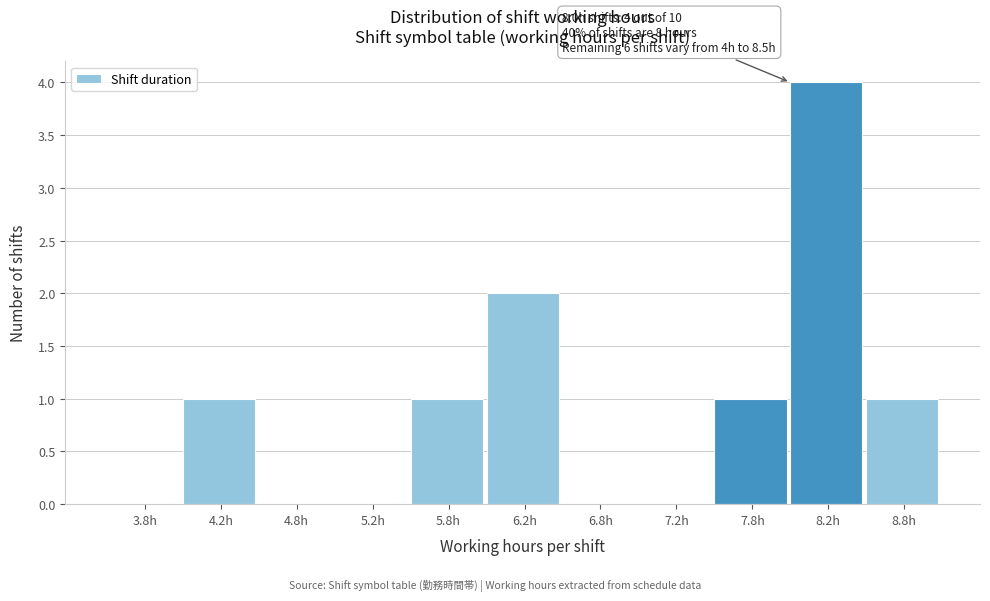

Over which range of the x-axis is the bar tallest?

8.0 to 8.5